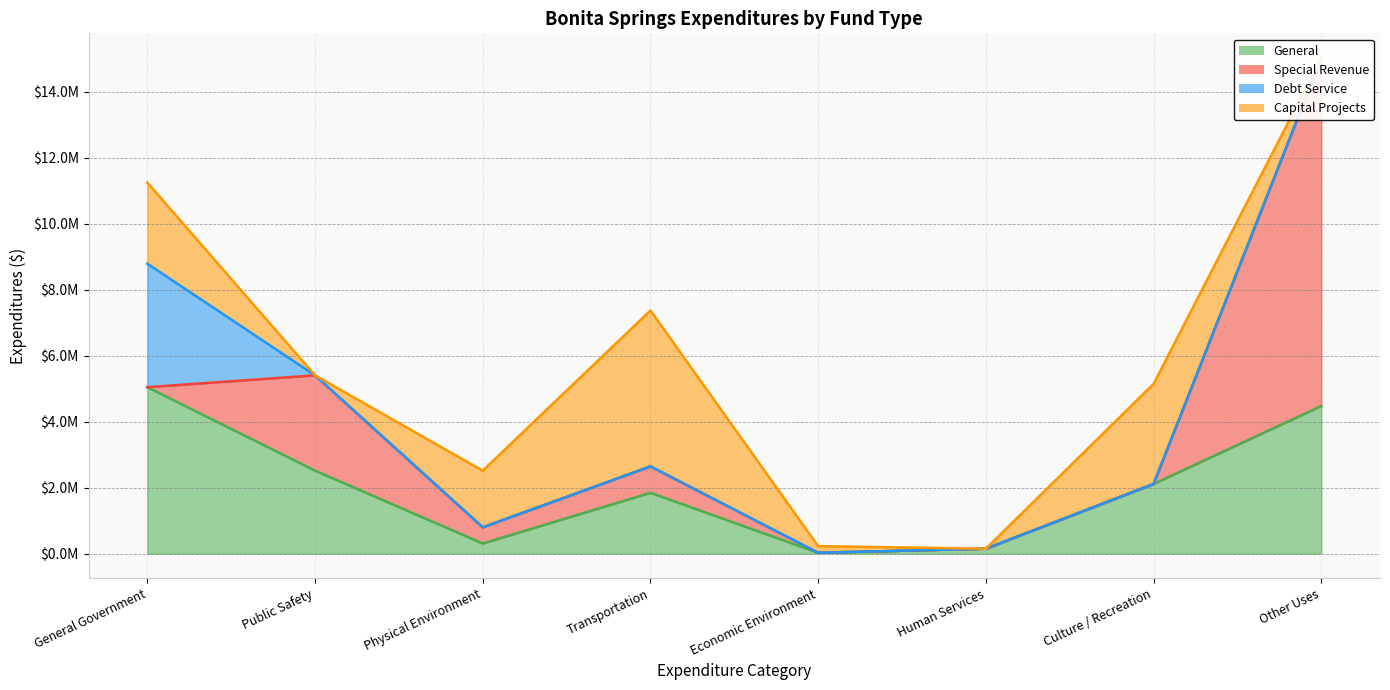

At which category is the sum across all series the highest?

Other Uses